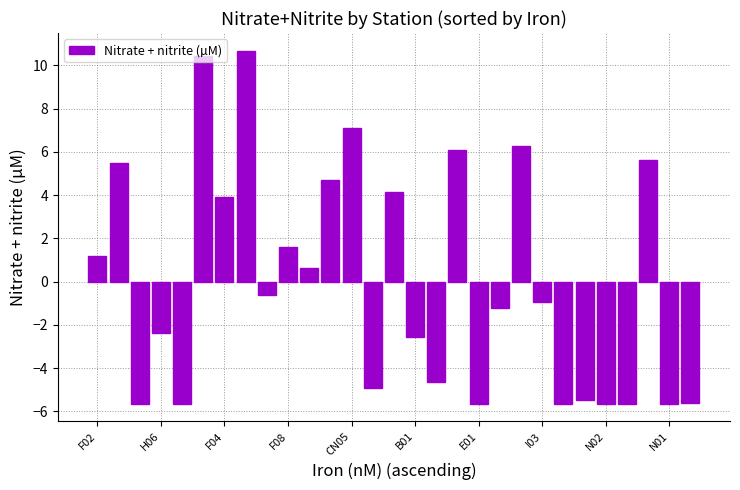

What is the value of the 20th bar from the left?

-1.2